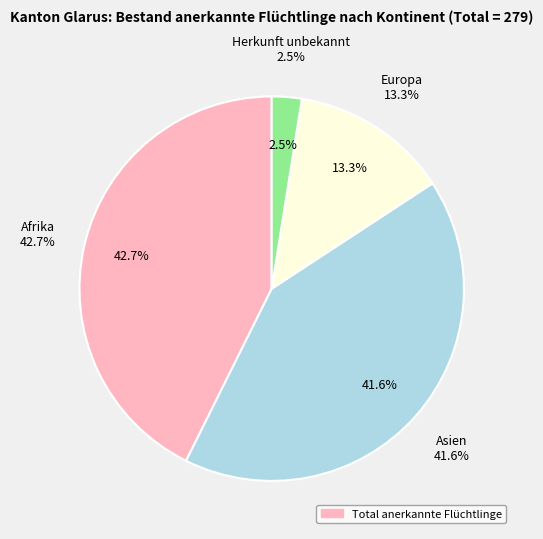

Is it true that Europa is 13% of the pie?

True